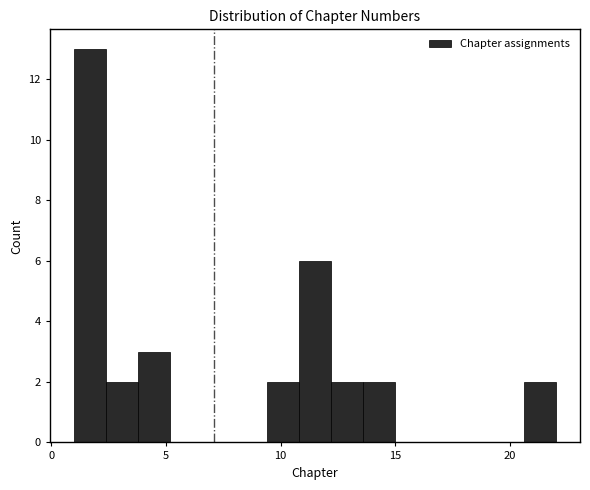

Read against the x-axis, roughly where is the centre of the tallest bar?

1.5